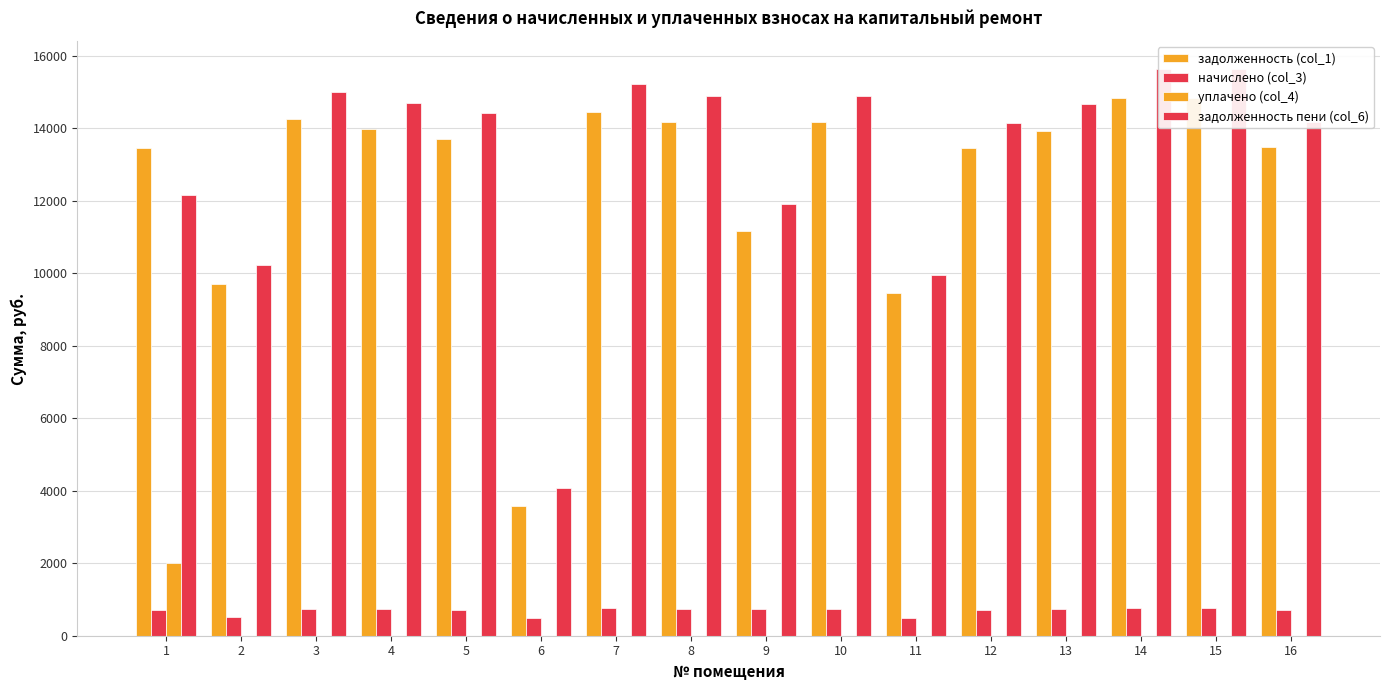

At how many categories does at least one series exceed 1487?

16